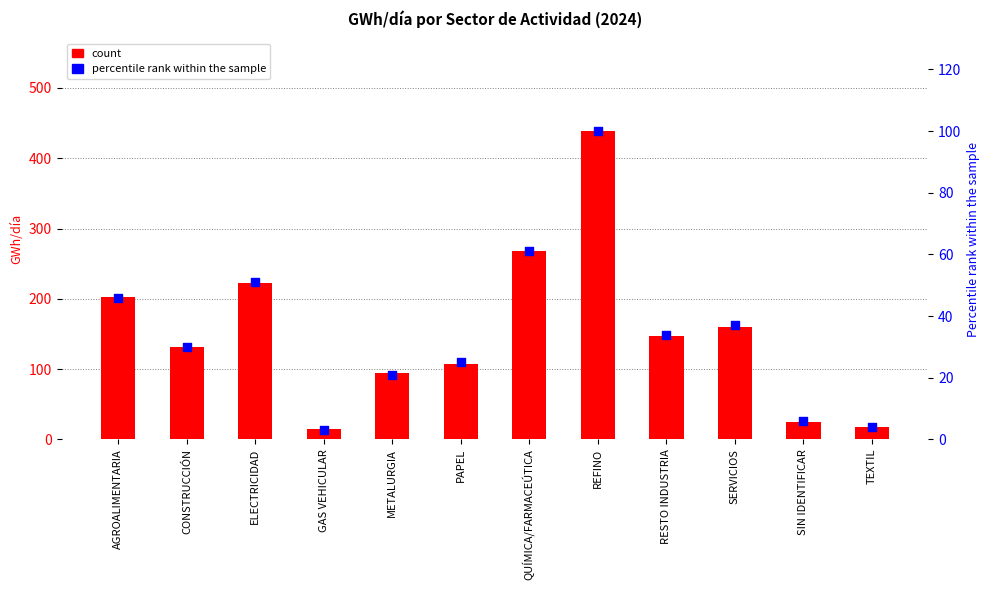

Which series has the largest total across all categories?

count